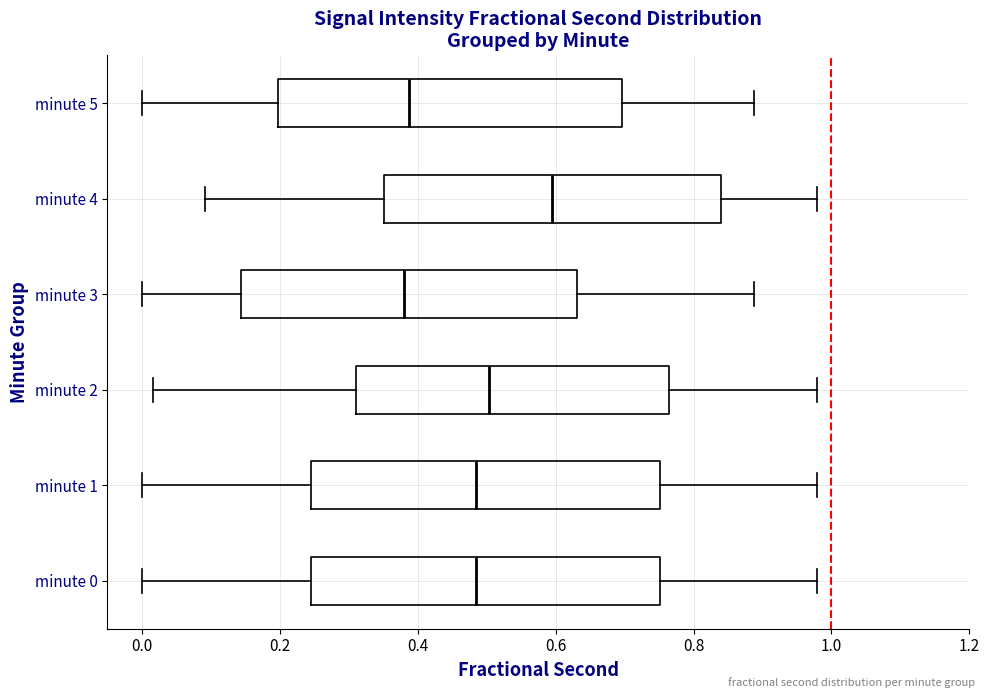

Where is the right edge of the box for minute 3 on the x-axis? The values are not printed on the chart, so give them approximately, as read against the axis.

0.64